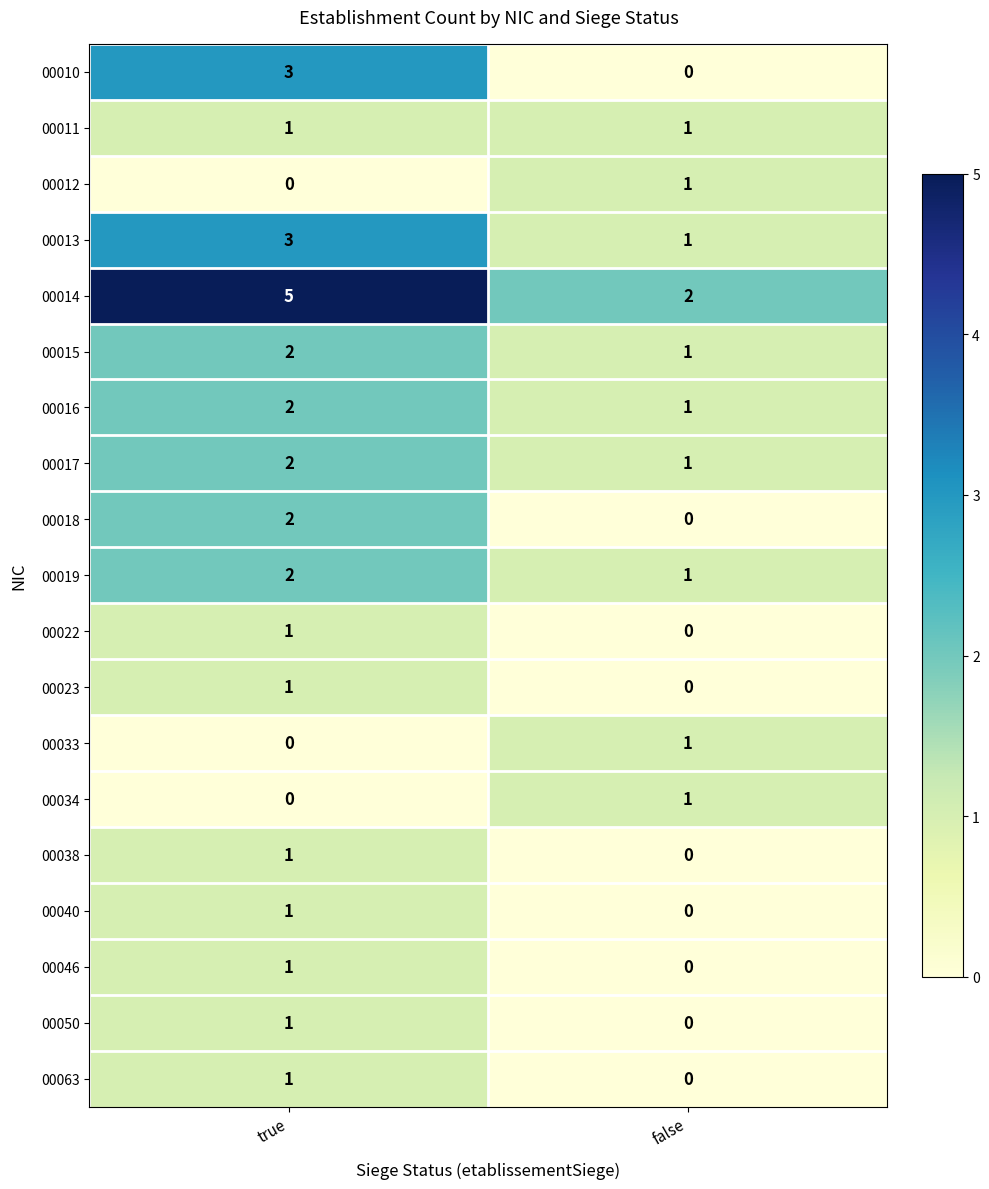

The 00016 series shows 2 at true. True or false?

True